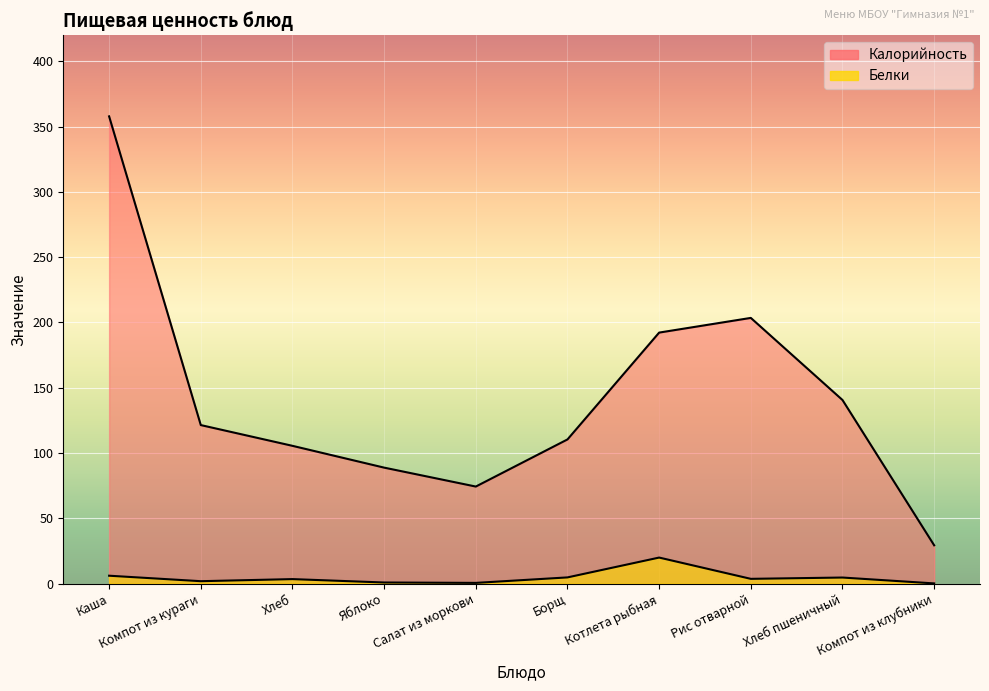

True or false: Белки has more than 1 interior local peaks.

True